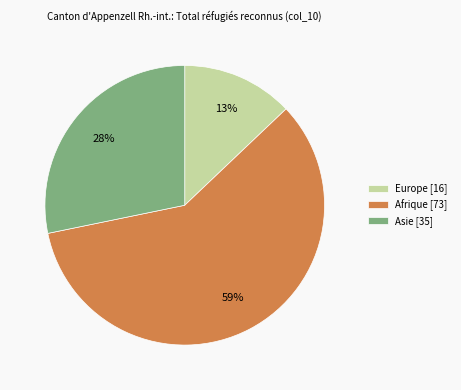

Rank the categories by value from lowest to highest.

Europe [16], Asie [35], Afrique [73]